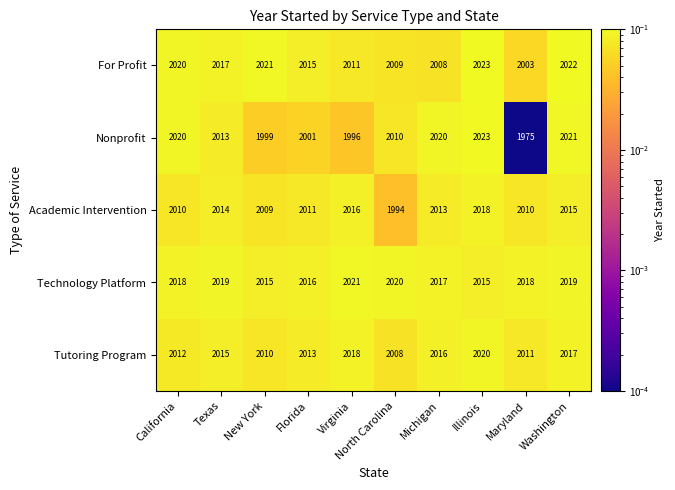

True or false: Nonprofit has a value of 2010 at North Carolina.

True